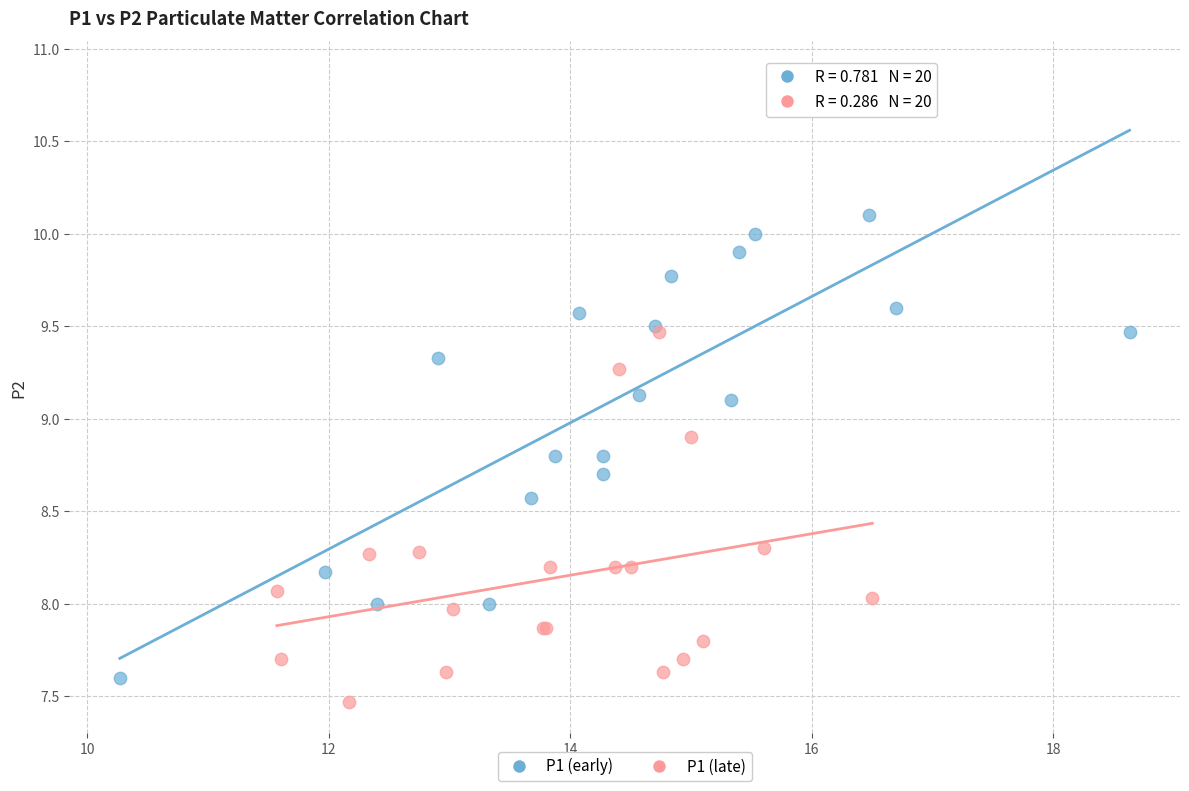

Which series reaches the maximum Y coordinate?

P1 (early)